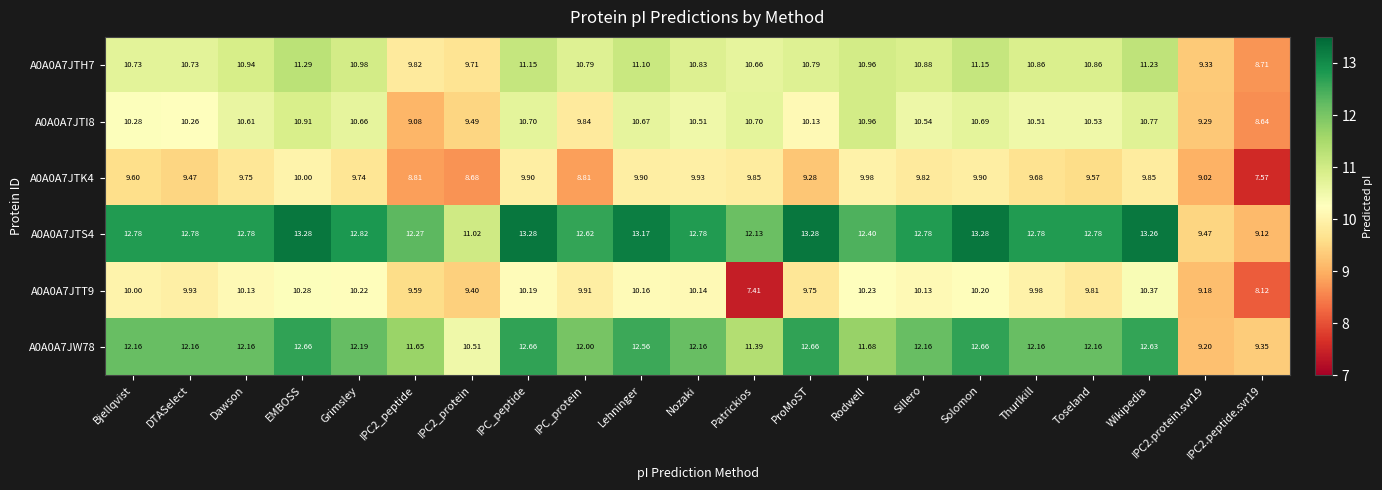

What is the spread (max minus min) of values at Thurlkill?

3.1